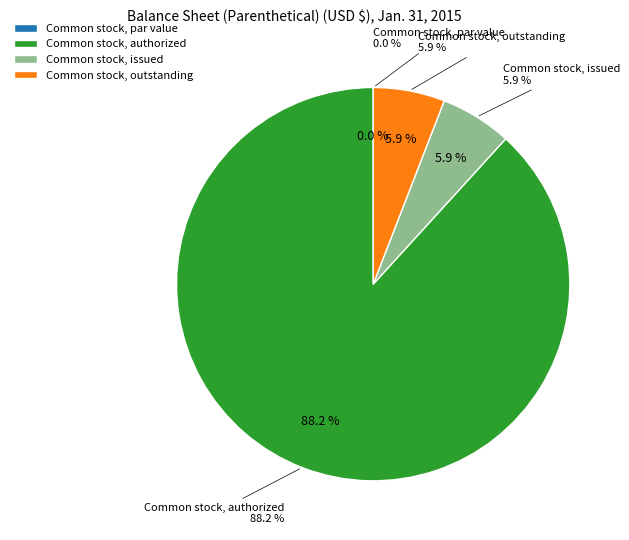

The Common stock, authorized slice represents 99% of the pie. True or false?

False